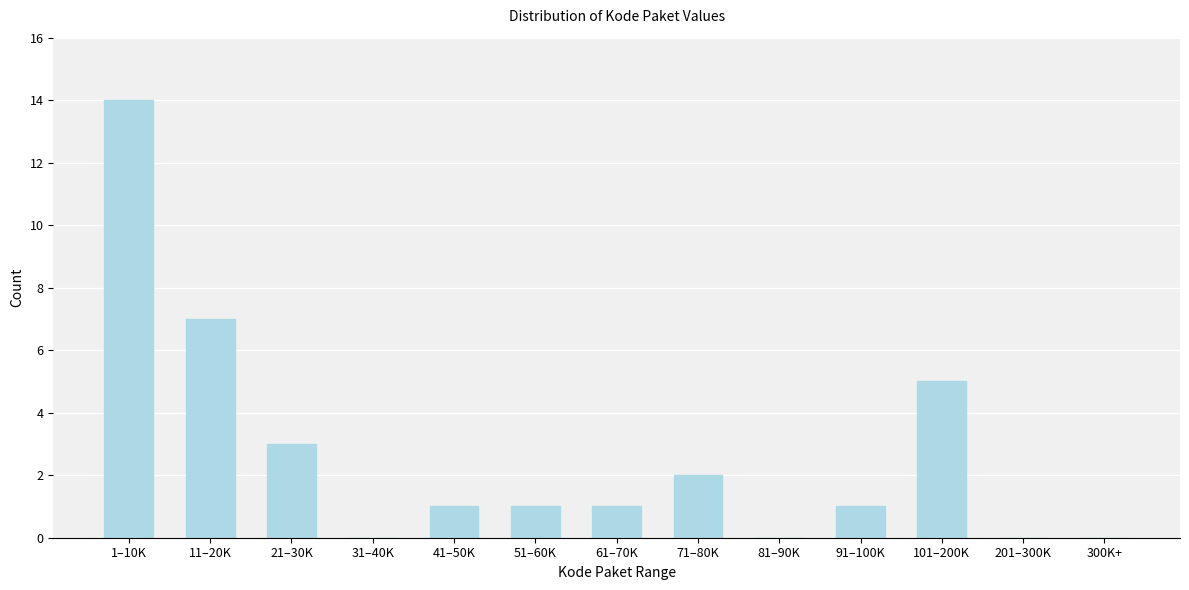

Reading left to right, extract all data points from this chart.

1–10K=14	11–20K=7	21–30K=3	31–40K=0	41–50K=1	51–60K=1	61–70K=1	71–80K=2	81–90K=0	91–100K=1	101–200K=5	201–300K=0	300K+=0